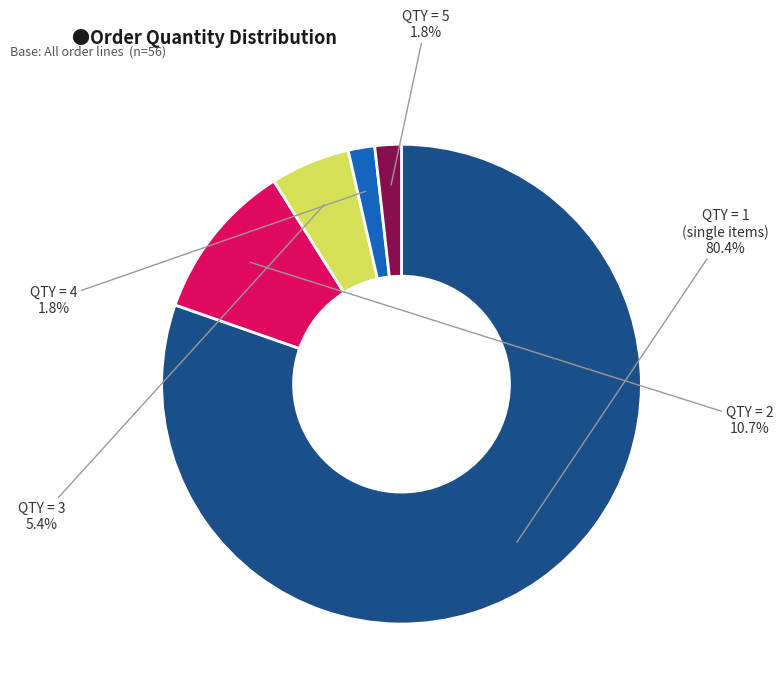

Does any single category account for the majority?

Yes